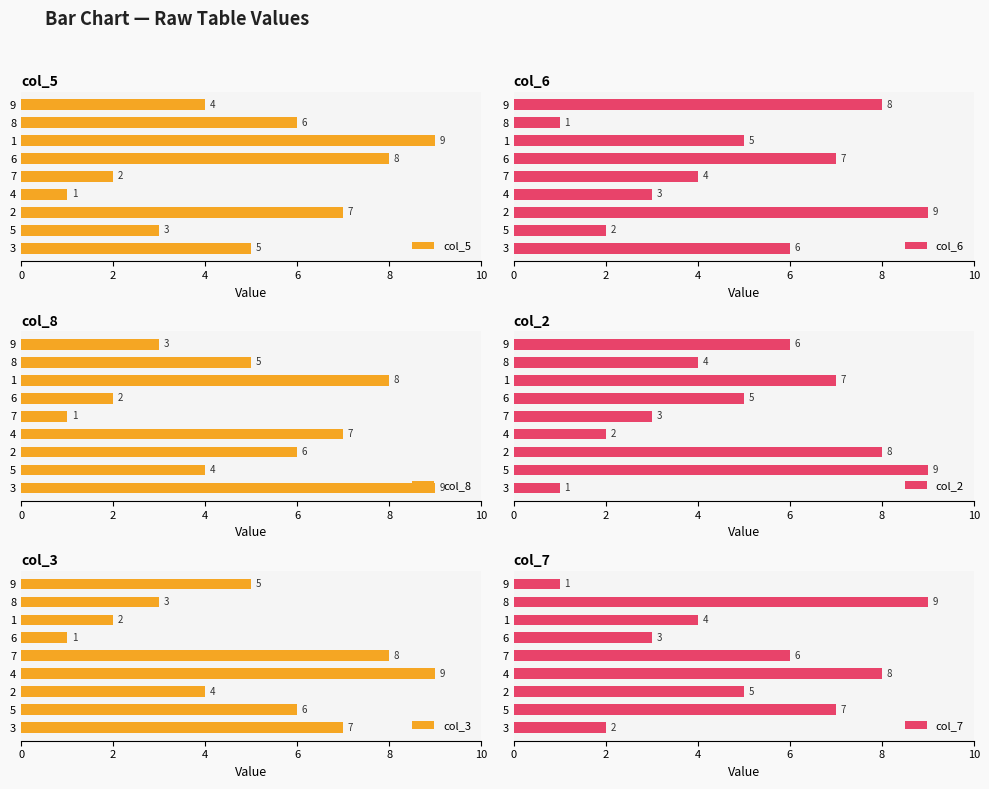

Reading left to right, what are all the values shown in this chart?

col_5: 5	3	7	1	2	8	9	6	4
col_6: 6	2	9	3	4	7	5	1	8
col_8: 9	4	6	7	1	2	8	5	3
col_2: 1	9	8	2	3	5	7	4	6
col_3: 7	6	4	9	8	1	2	3	5
col_7: 2	7	5	8	6	3	4	9	1